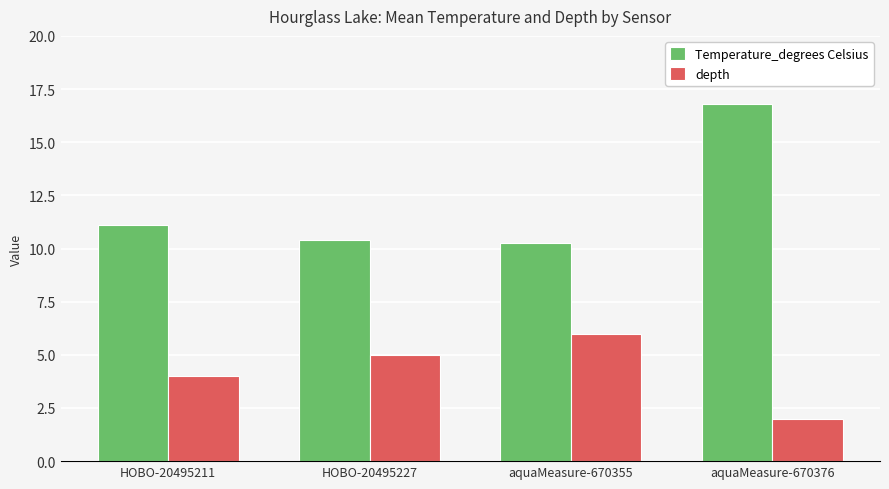

What is the approximate value of Temperature_degrees Celsius at aquaMeasure-670355?

10.2